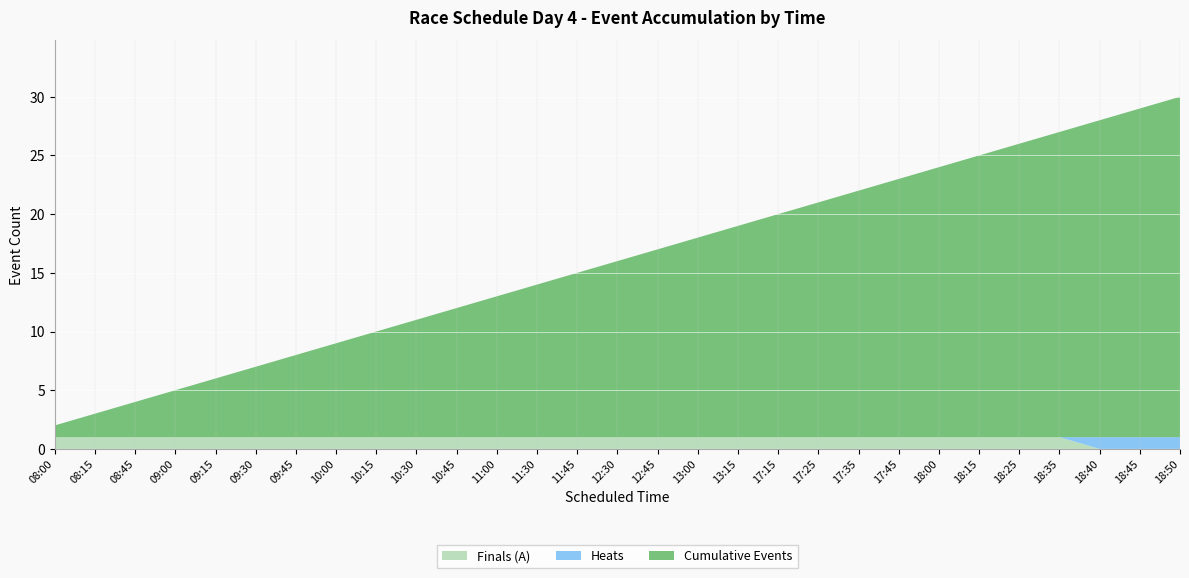

Reading left to right, list all the values displayed in this chart.

Finals (A): 08:00=1	08:15=1	08:45=1	09:00=1	09:15=1	09:30=1	09:45=1	10:00=1	10:15=1	10:30=1	10:45=1	11:00=1	11:30=1	11:45=1	12:30=1	12:45=1	13:00=1	13:15=1	17:15=1	17:25=1	17:35=1	17:45=1	18:00=1	18:15=1	18:25=1	18:35=1	18:40=0	18:45=0	18:50=0
Heats: 08:00=0	08:15=0	08:45=0	09:00=0	09:15=0	09:30=0	09:45=0	10:00=0	10:15=0	10:30=0	10:45=0	11:00=0	11:30=0	11:45=0	12:30=0	12:45=0	13:00=0	13:15=0	17:15=0	17:25=0	17:35=0	17:45=0	18:00=0	18:15=0	18:25=0	18:35=0	18:40=1	18:45=1	18:50=1
Cumulative Events: 08:00=1	08:15=2	08:45=3	09:00=4	09:15=5	09:30=6	09:45=7	10:00=8	10:15=9	10:30=10	10:45=11	11:00=12	11:30=13	11:45=14	12:30=15	12:45=16	13:00=17	13:15=18	17:15=19	17:25=20	17:35=21	17:45=22	18:00=23	18:15=24	18:25=25	18:35=26	18:40=27	18:45=28	18:50=29